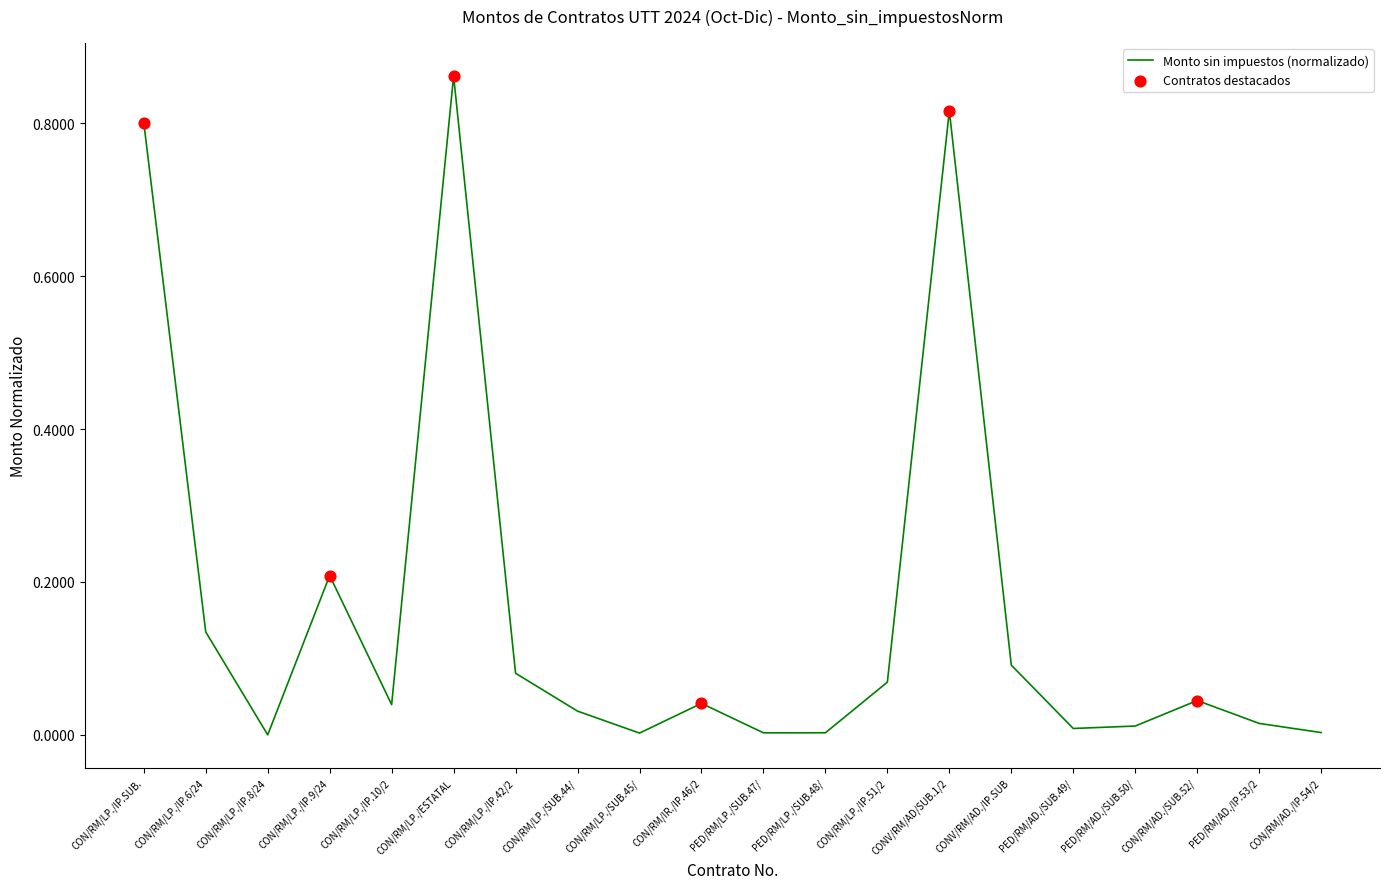

Between CON/RM/LP./IP.SUB. and CON/RM/LP./IP.51/2, which is larger?

CON/RM/LP./IP.SUB.